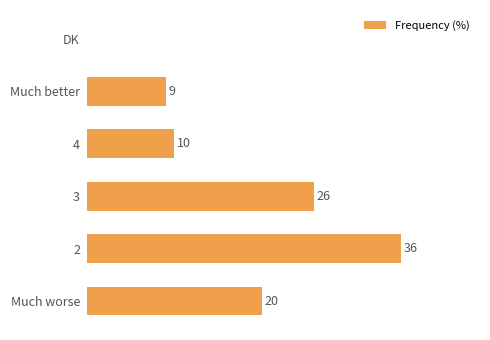

At which label is the value closest to 18?

Much worse